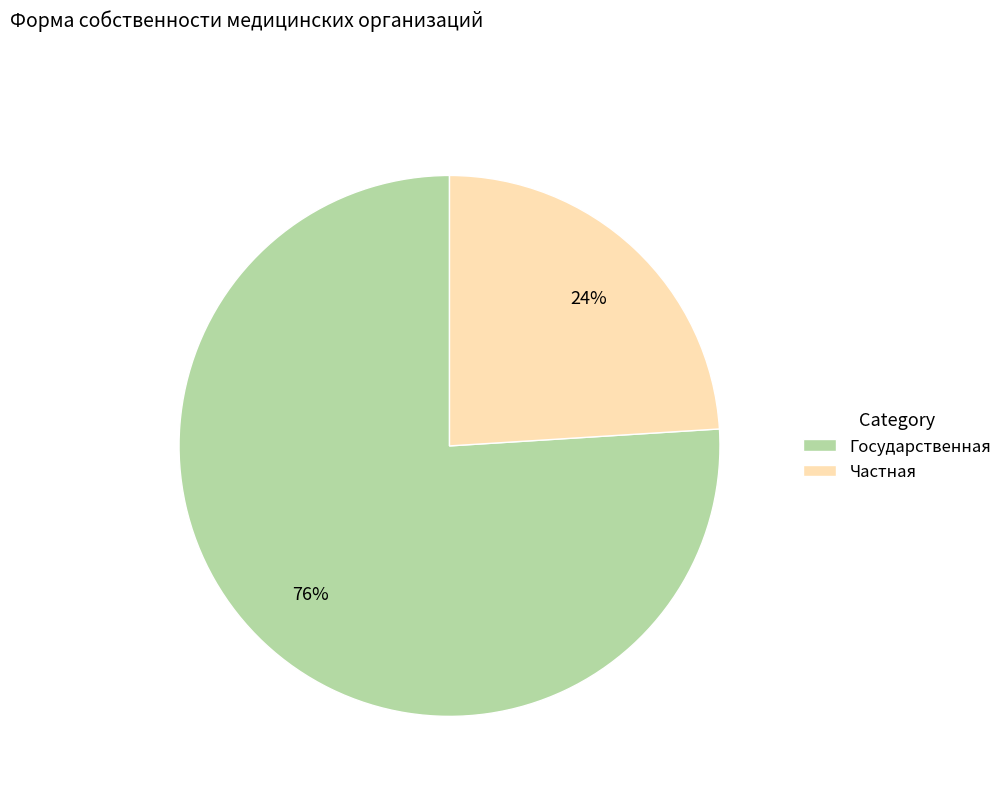

Which has a higher value, Государственная or Частная?

Государственная